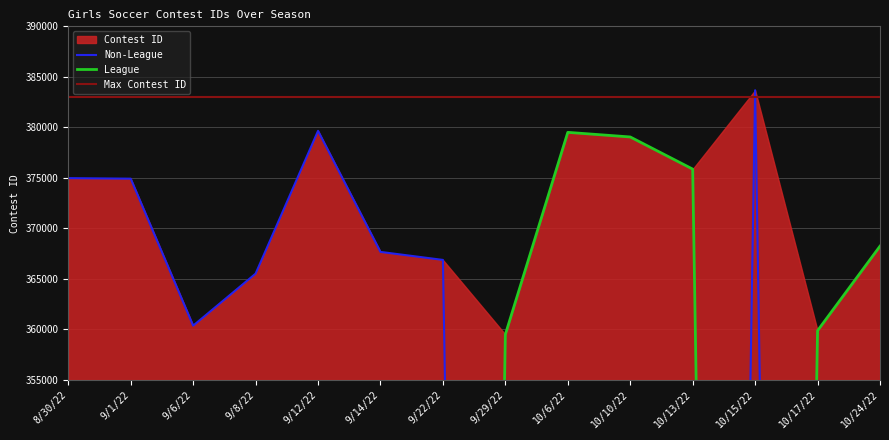

How many intersections are there between Non-League and League?

3